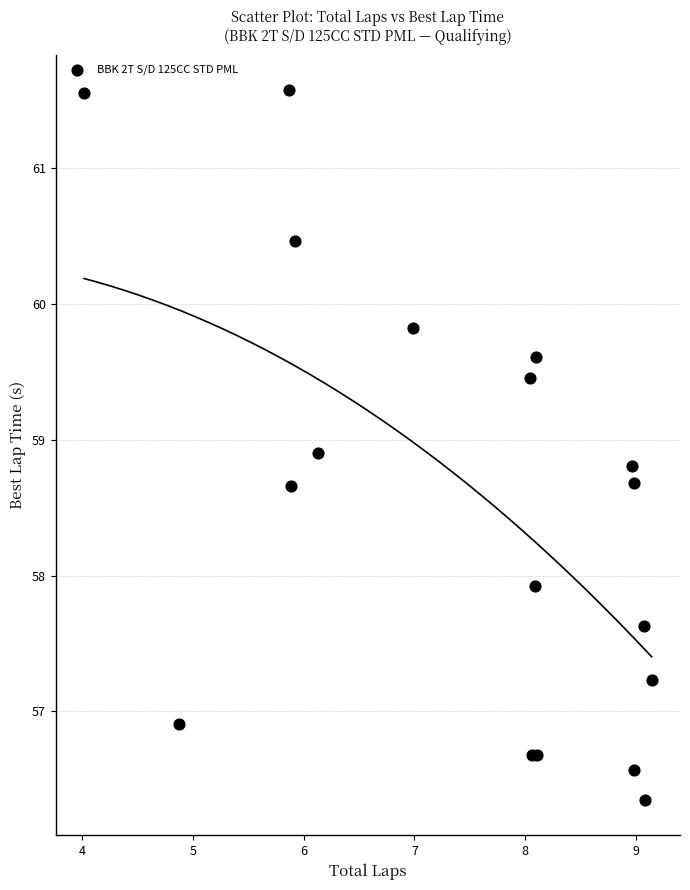

What Y value in the scatter plot is closest to 58?

57.9